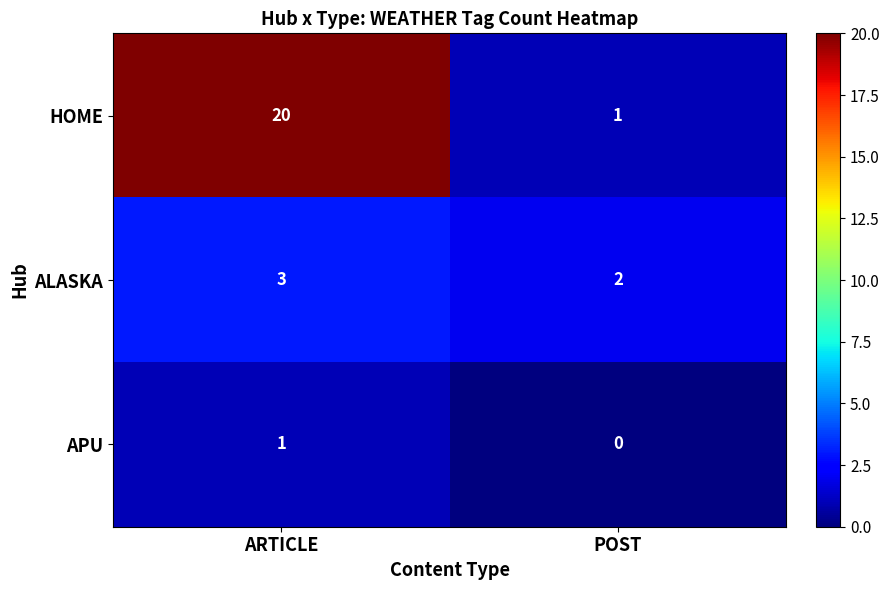

At which label is HOME closest to 10?

POST